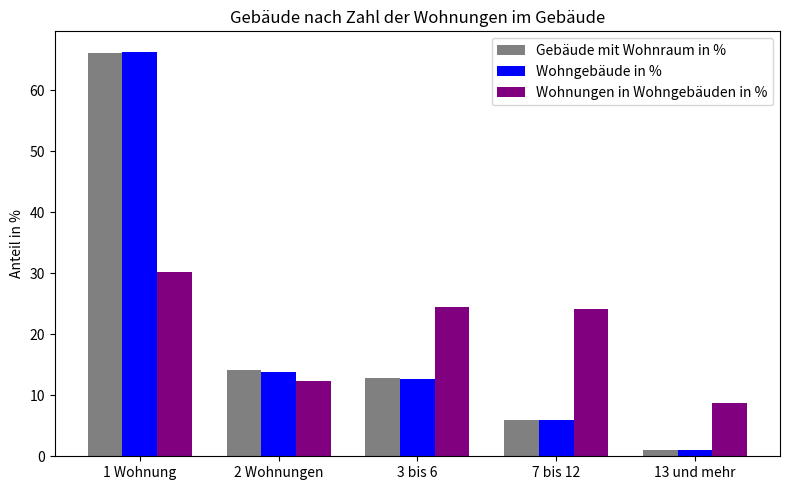

Which category has the highest value in the Gebäude mit Wohnraum in % series?

1 Wohnung